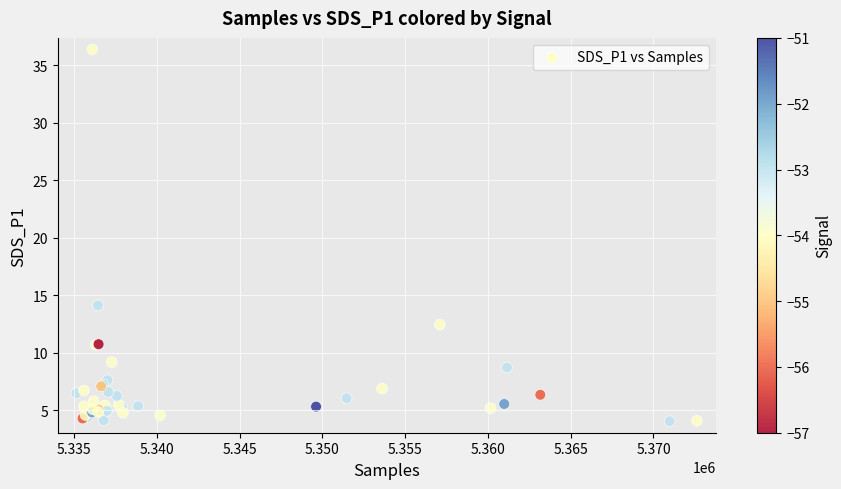

What Y value in the scatter plot is closest to 20?

14.1